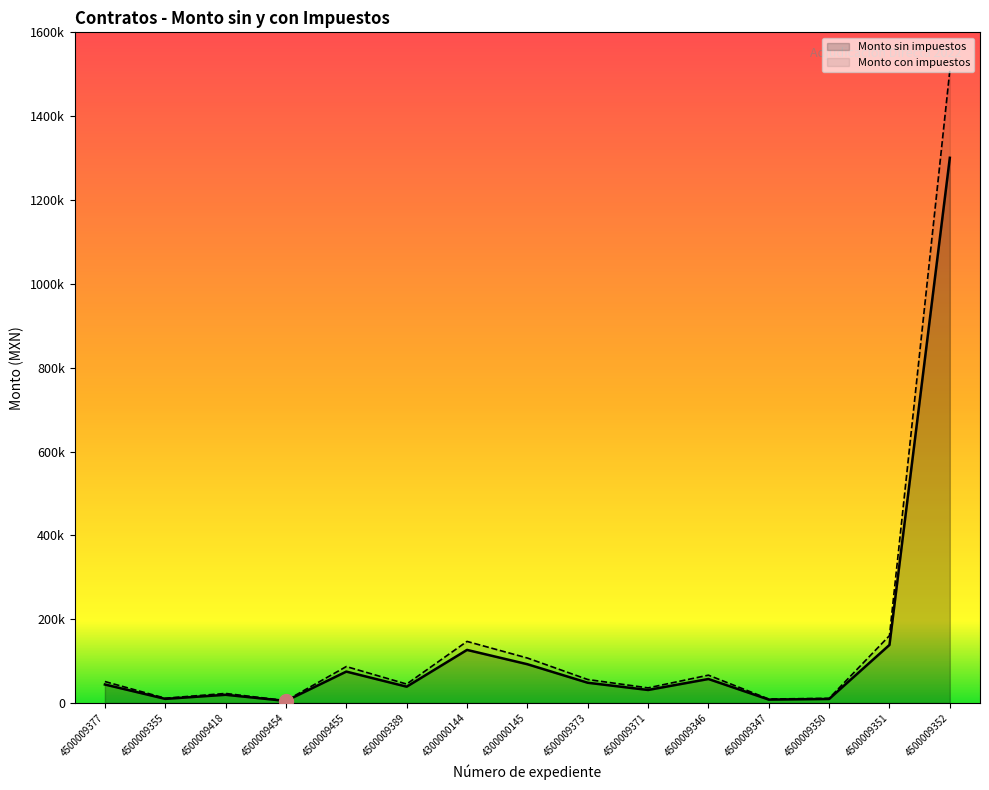

Where is the first local maximum for Monto sin impuestos?

4500009418